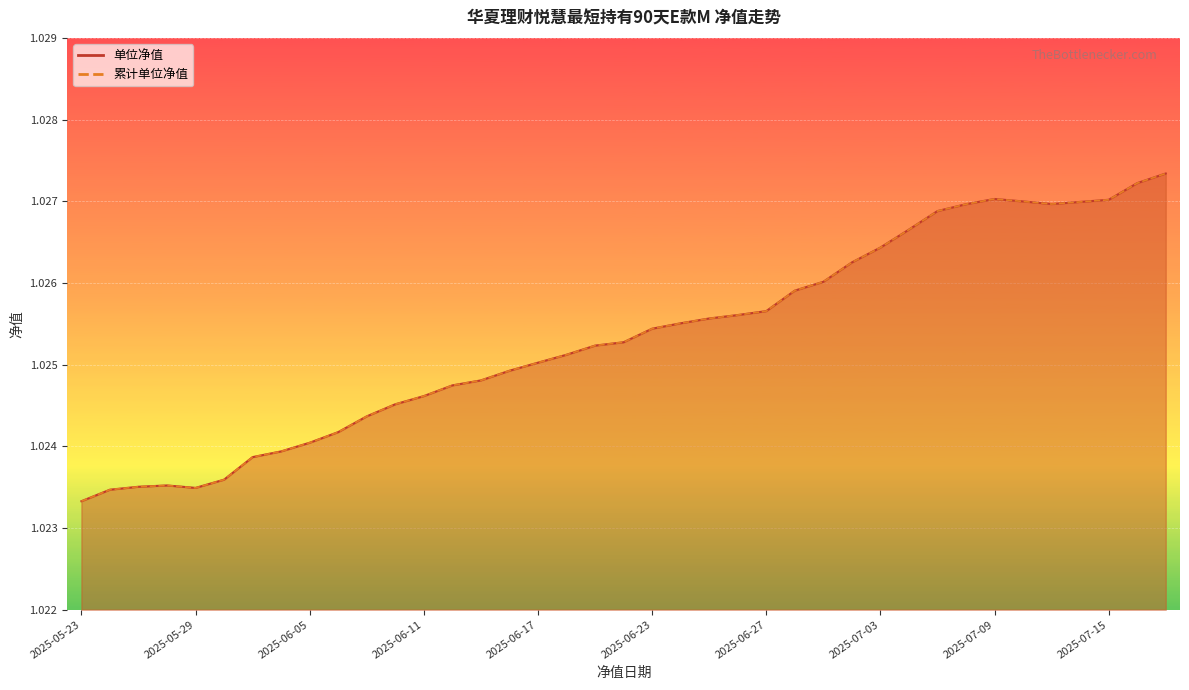

True or false: 单位净值 and 累计单位净值 cross at least once.

False